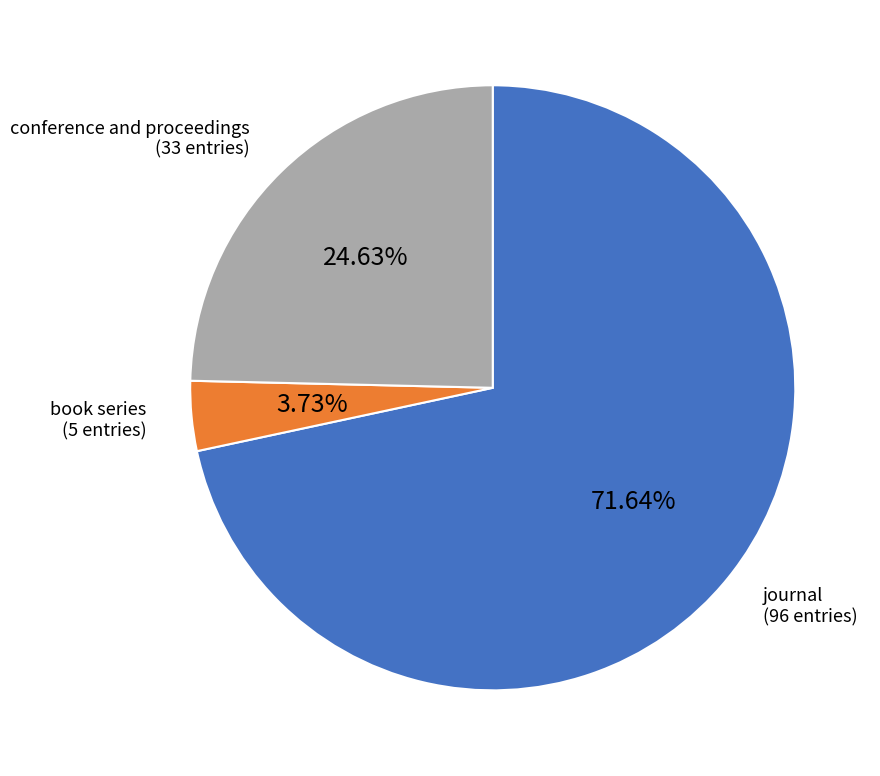

Rank the categories by value from lowest to highest.

book series, conference and proceedings, journal